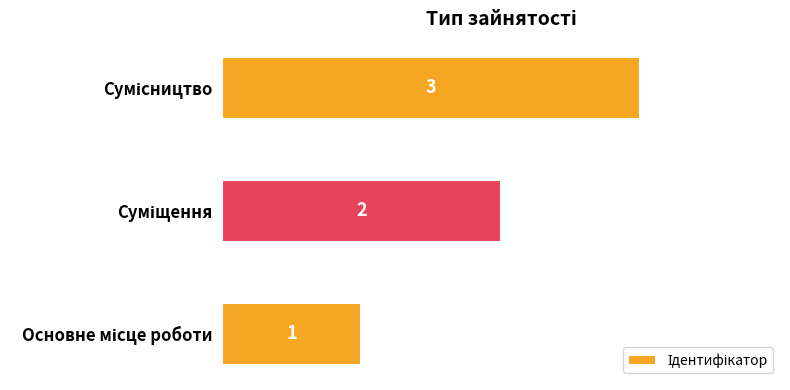

What is the minimum value shown in the chart?

1